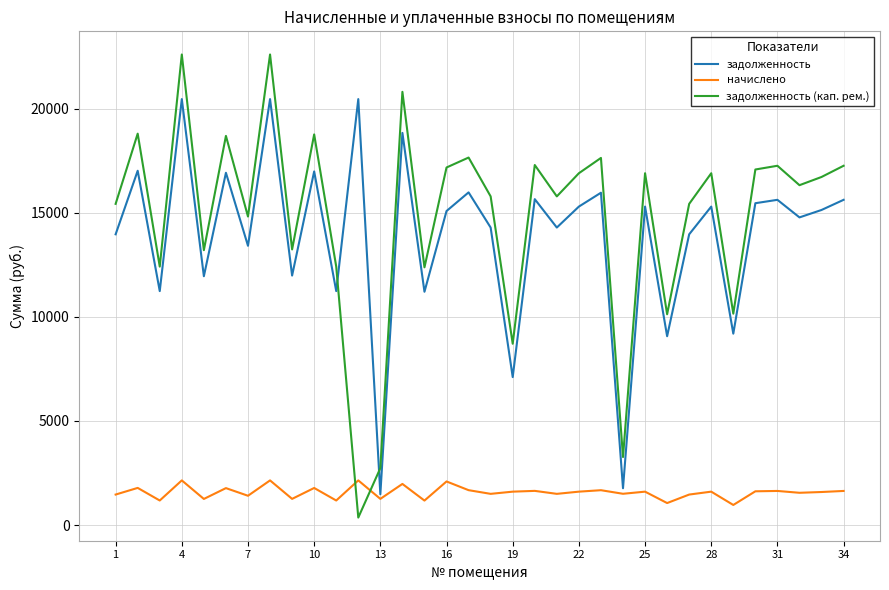

At how many categories does at least one series exceed 21847?

2